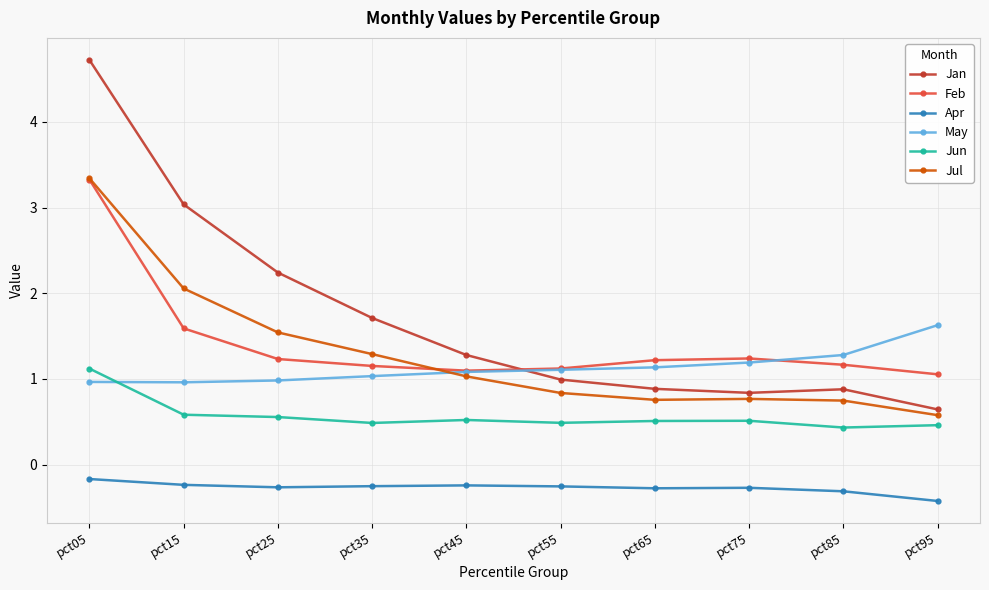

At which label does Jul first exceed 1?

pct05